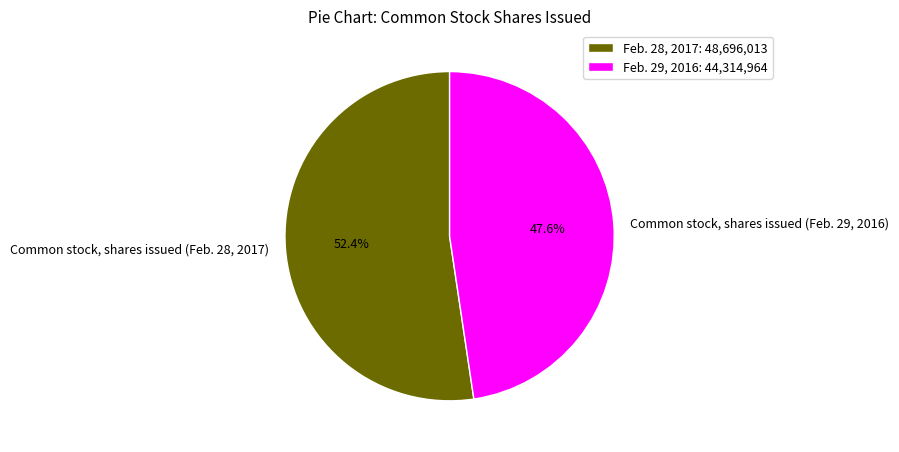

Does Common stock, shares issued (Feb. 28, 2017) represent more than half of the total?

Yes